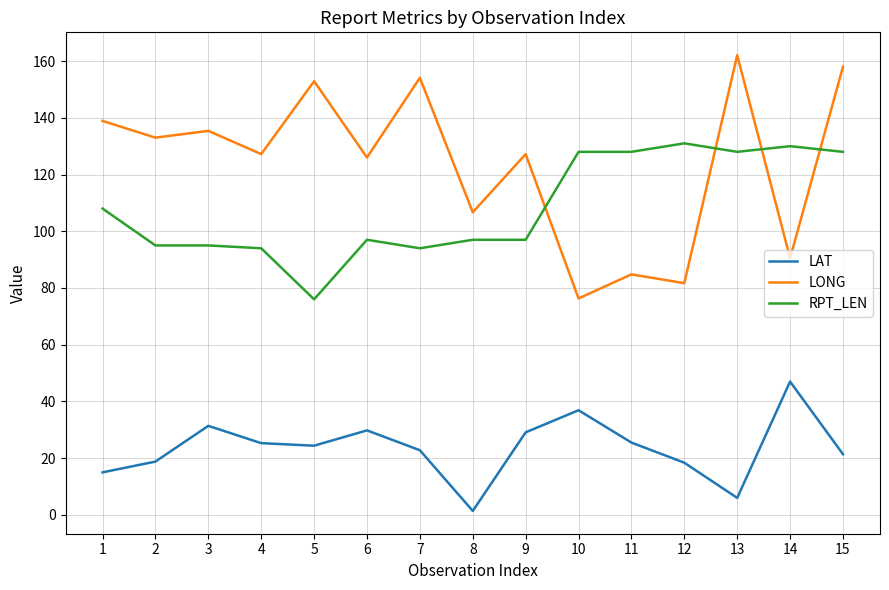

What is the average value of the LAT series?

23.5